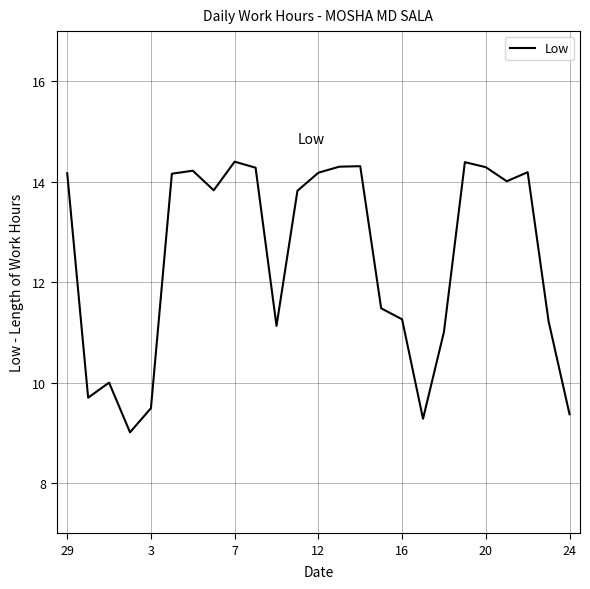

What is the average value?

12.5